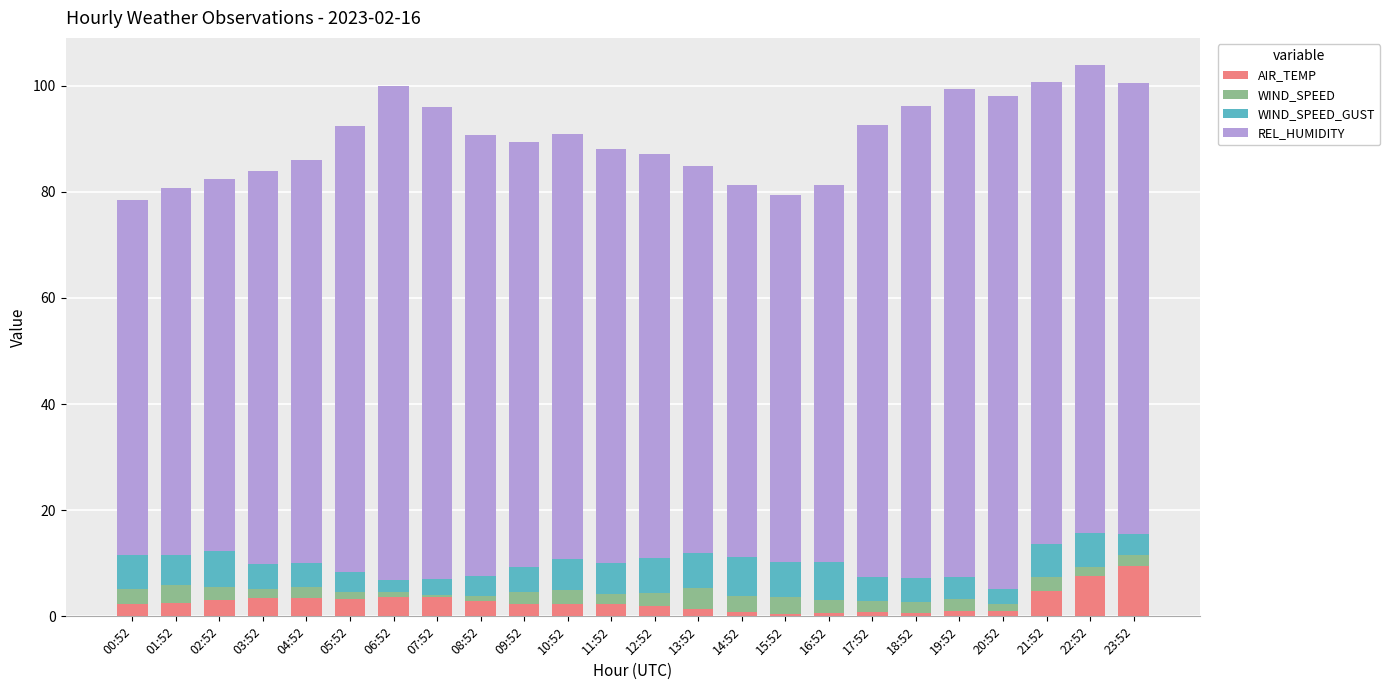

True or false: AIR_TEMP has a value of 1.1 at 19:52.

True